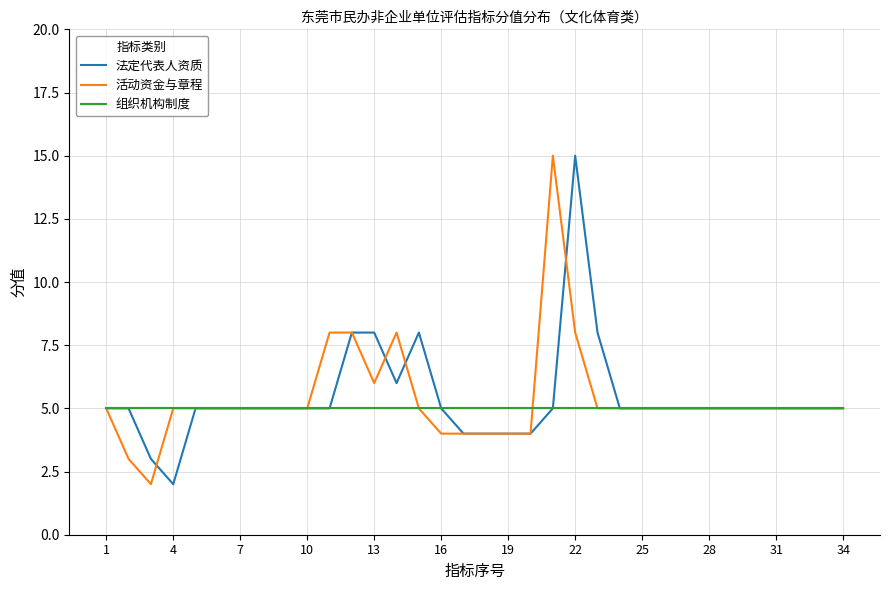

What is the maximum value for 活动资金与章程?

15